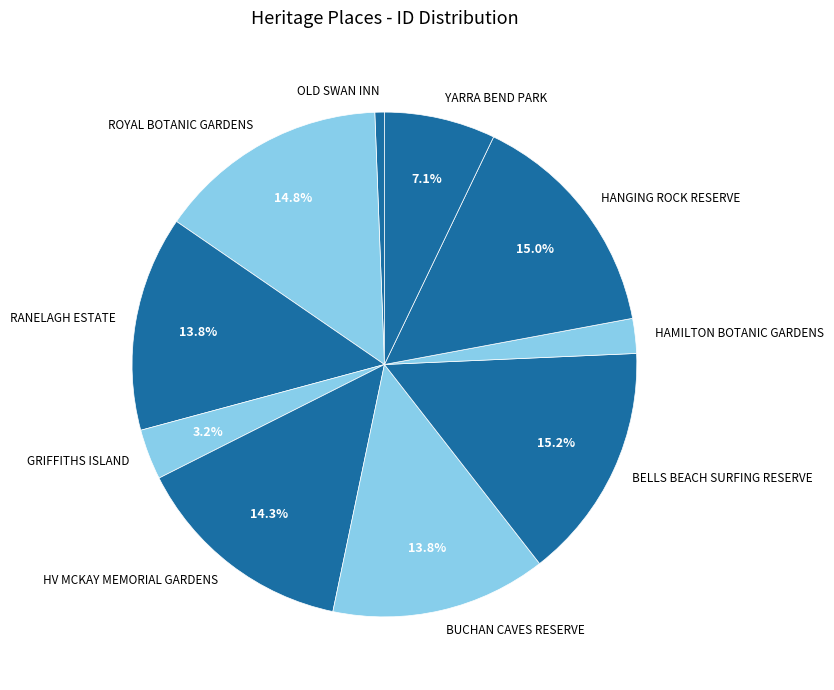

Is there any slice that represents more than half of the pie?

No